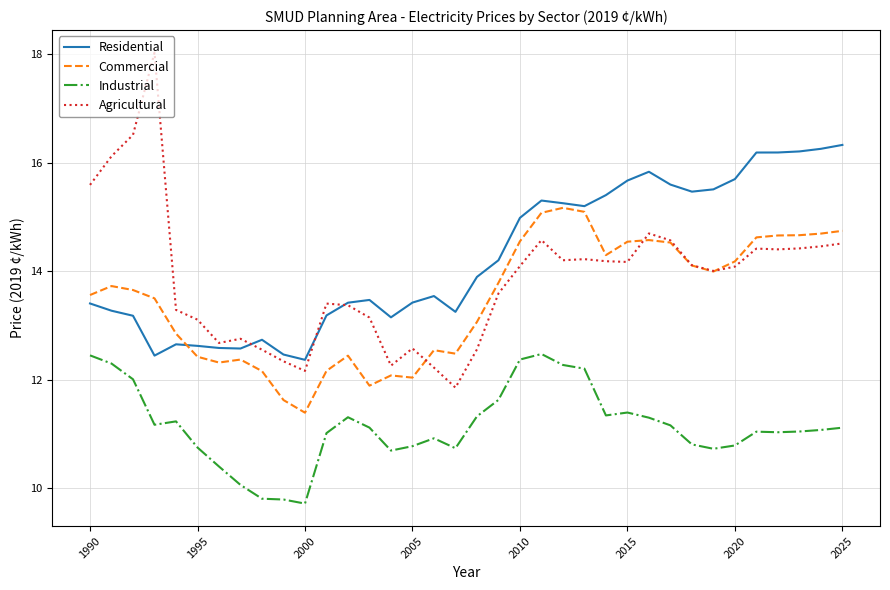

True or false: Industrial and Residential intersect in this chart.

False